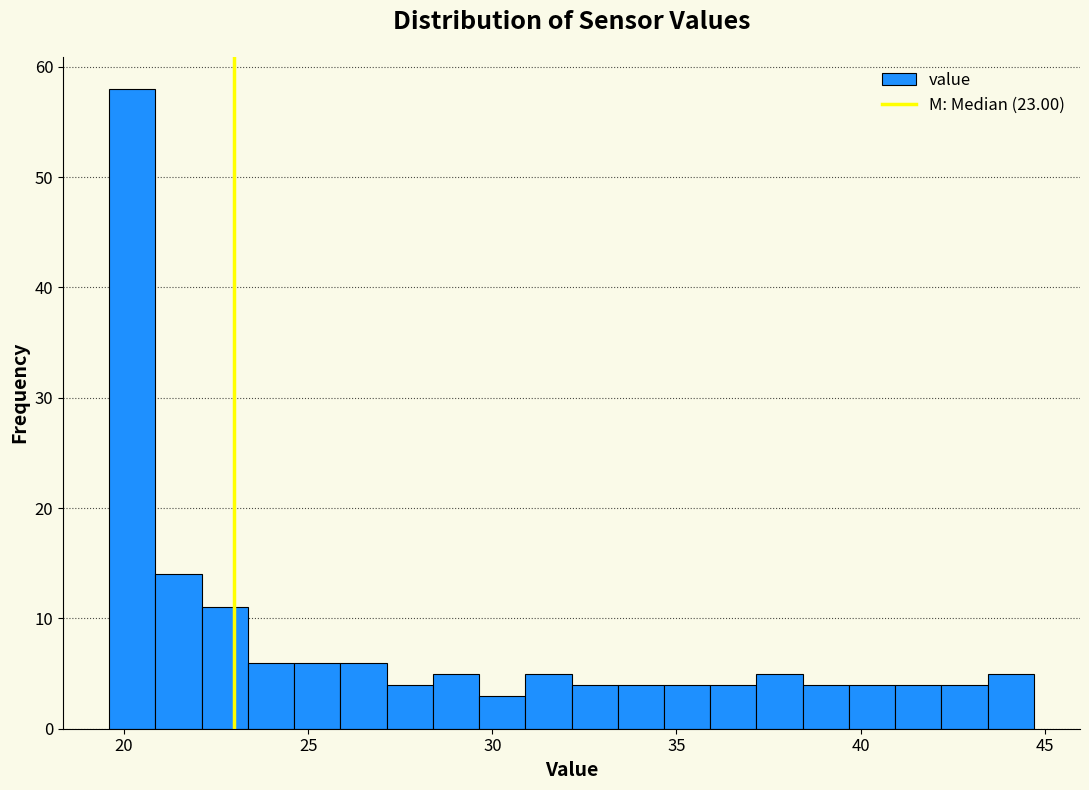

Around what value on the x-axis is the tallest bar? Give the approximate position of its centre, as read against the axis.

20.0